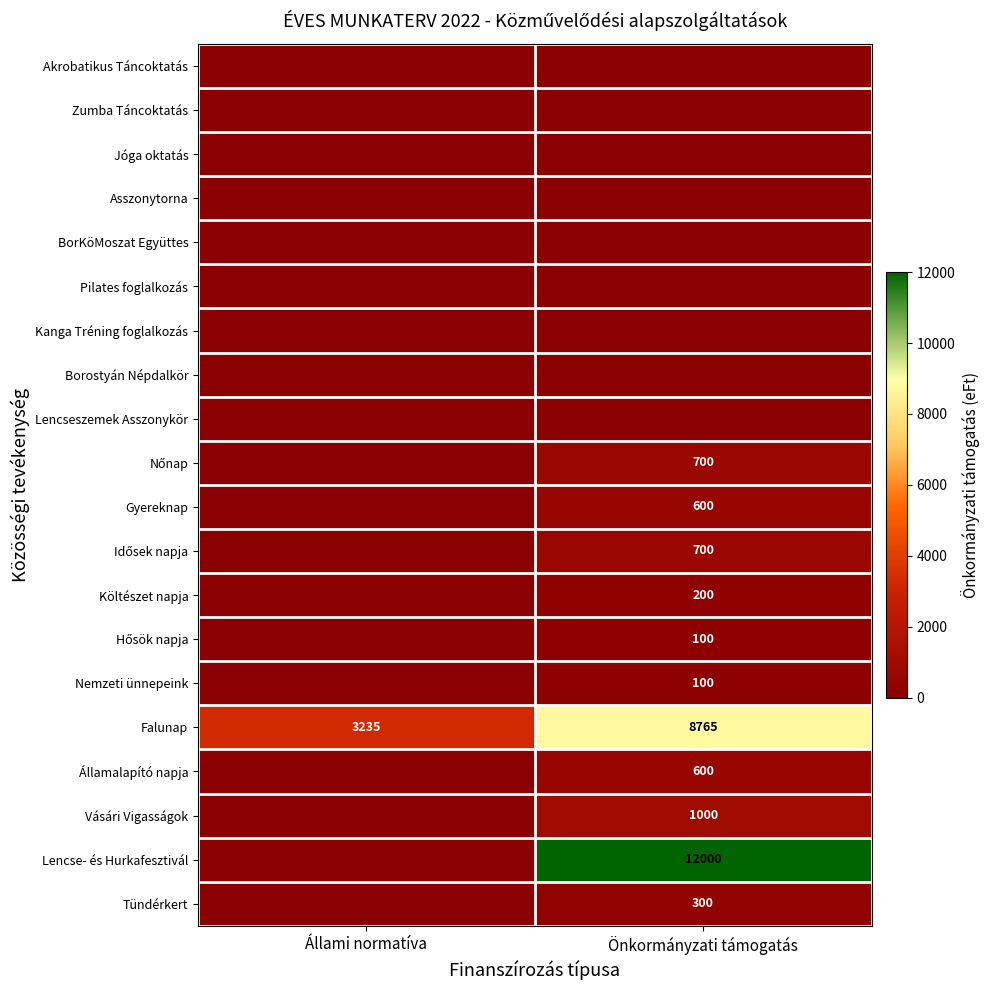

The value of Vásári Vigasságok at Önkormányzati támogatás is 1500. True or false?

False